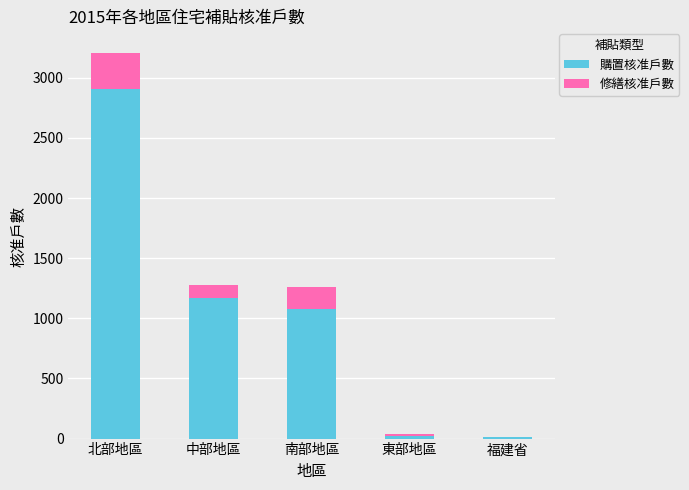

How many categories are shown in the chart?

5